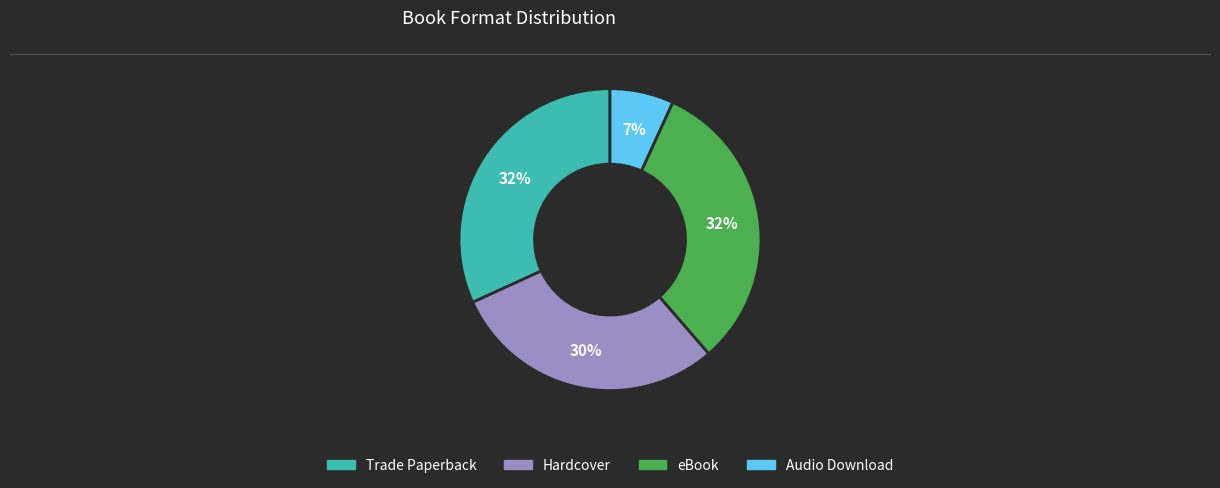

Combined, do Trade Paperback and Audio Download account for over 50%?

No